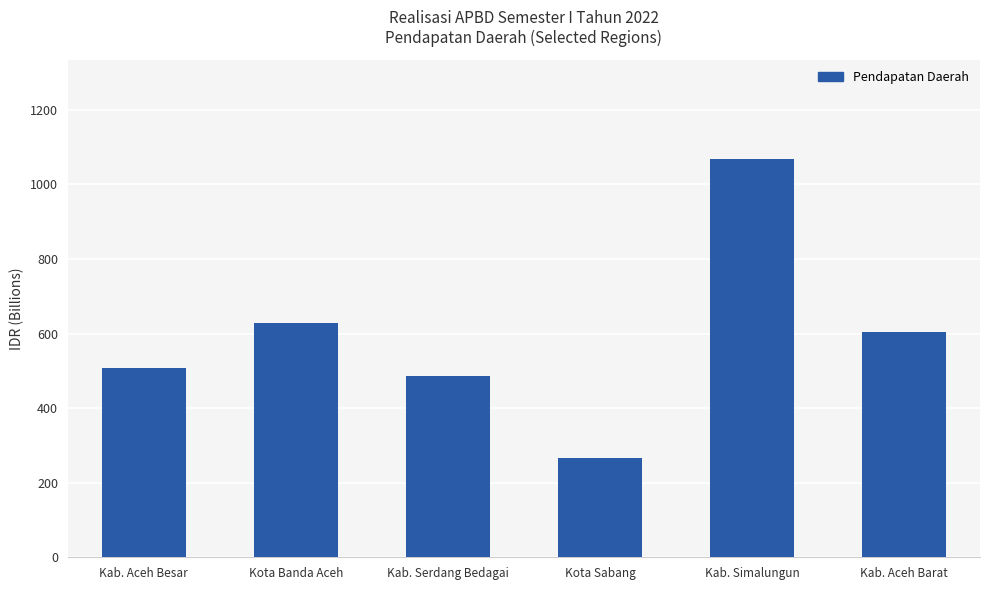

Rank the categories by value from highest to lowest.

Kab. Simalungun, Kota Banda Aceh, Kab. Aceh Barat, Kab. Aceh Besar, Kab. Serdang Bedagai, Kota Sabang